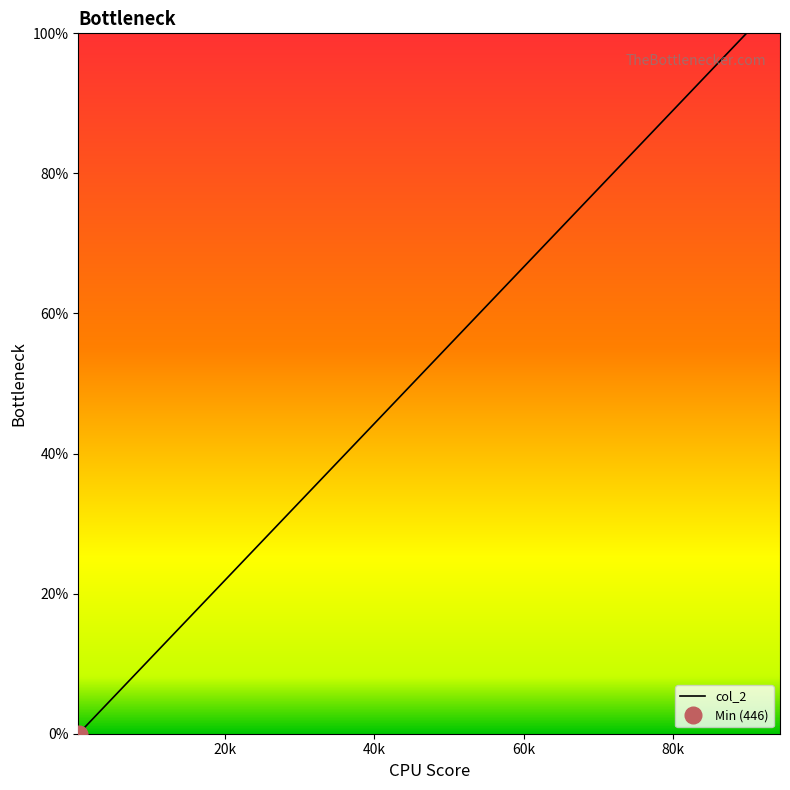

The chart shows a value of 2.3 at 12. True or false?

False